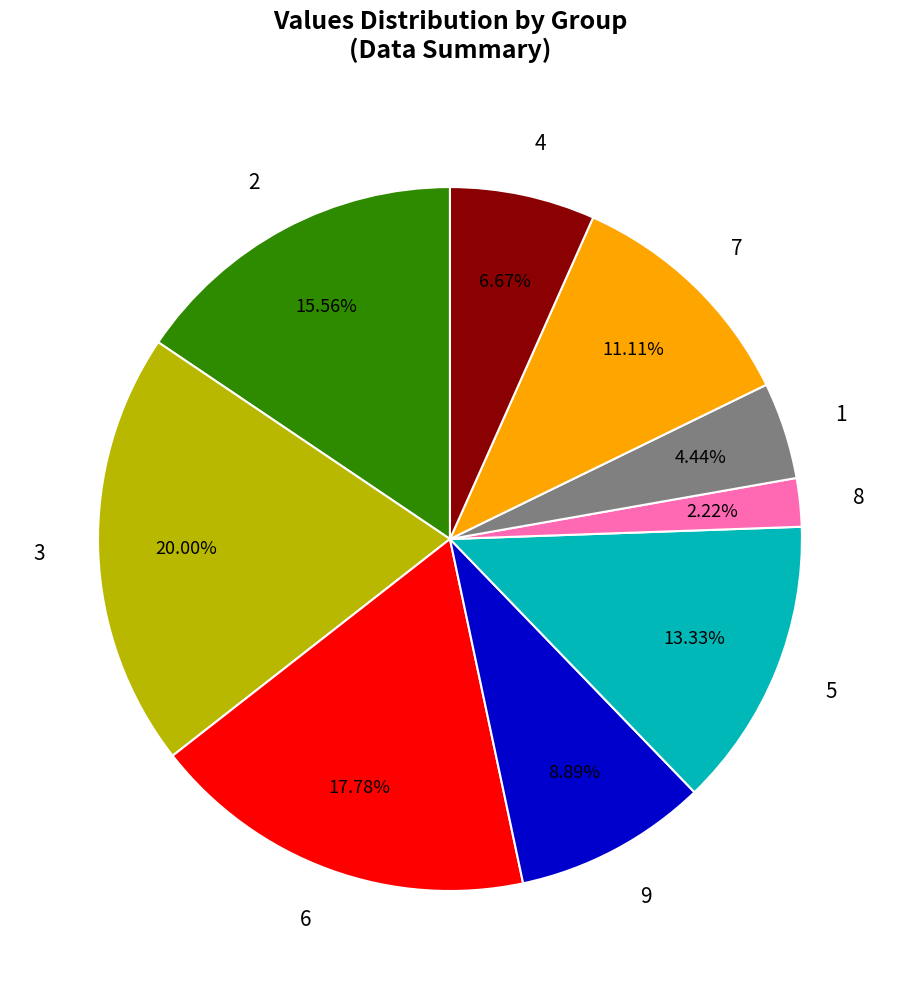

To the nearest percent, what is the average slice percentage?

11%